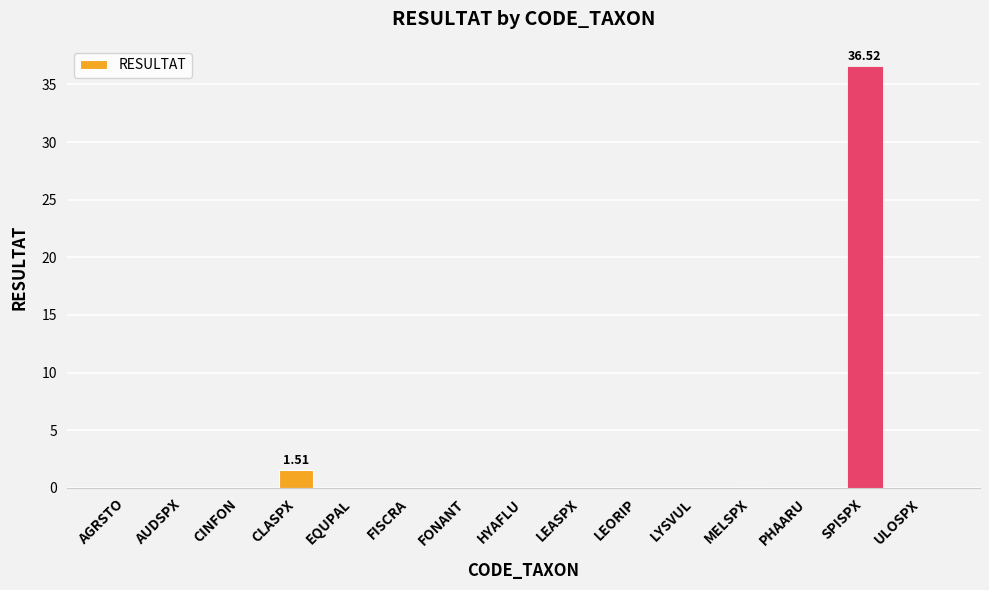

Where is the data nearest to the value 18?

CLASPX